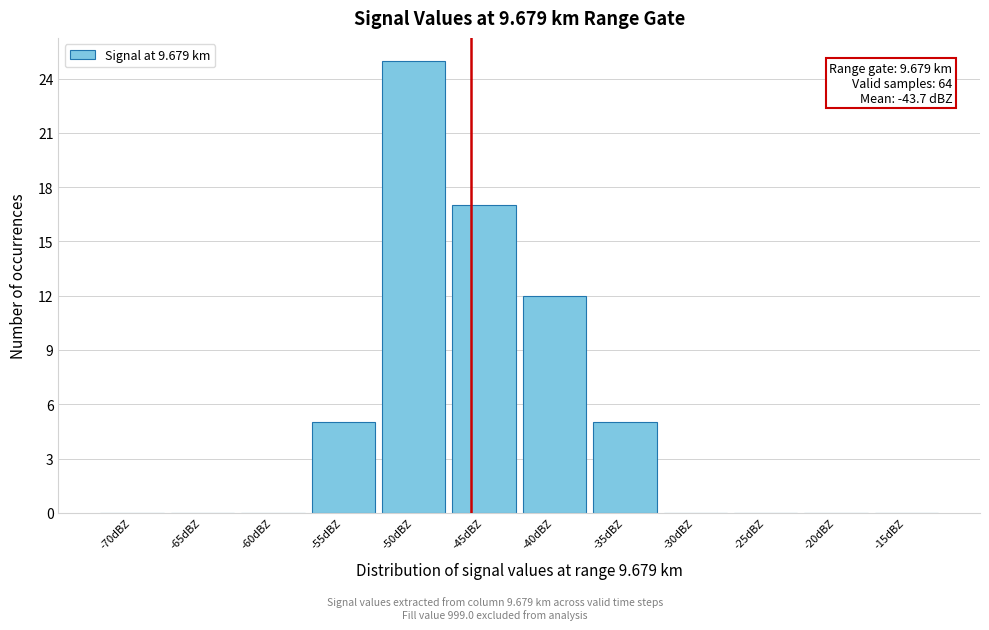

True or false: the data shows 10 at -30dBZ.

False